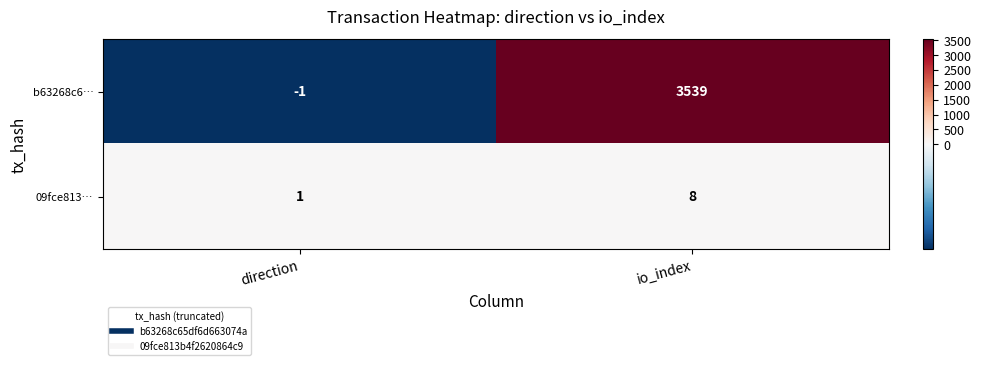

What is the difference between the 09fce813… values at direction and io_index?

7